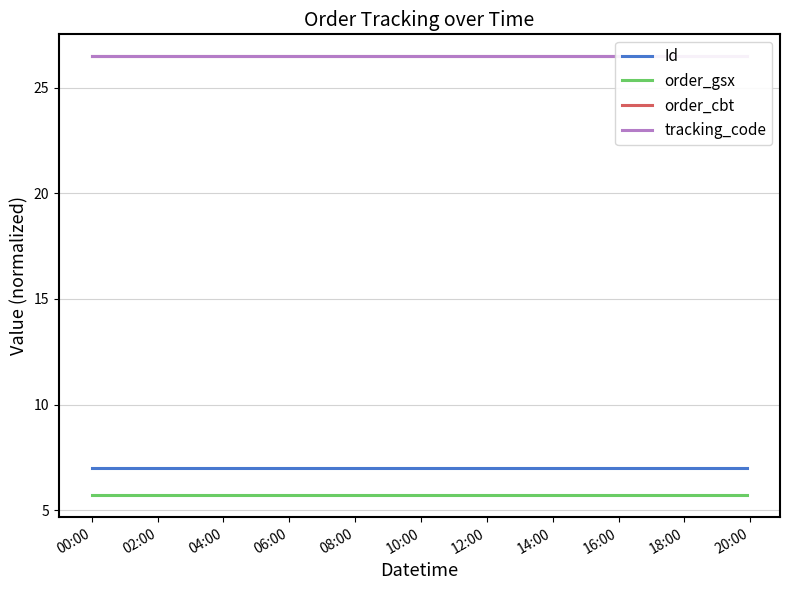

What is the minimum value for order_gsx?

5.7